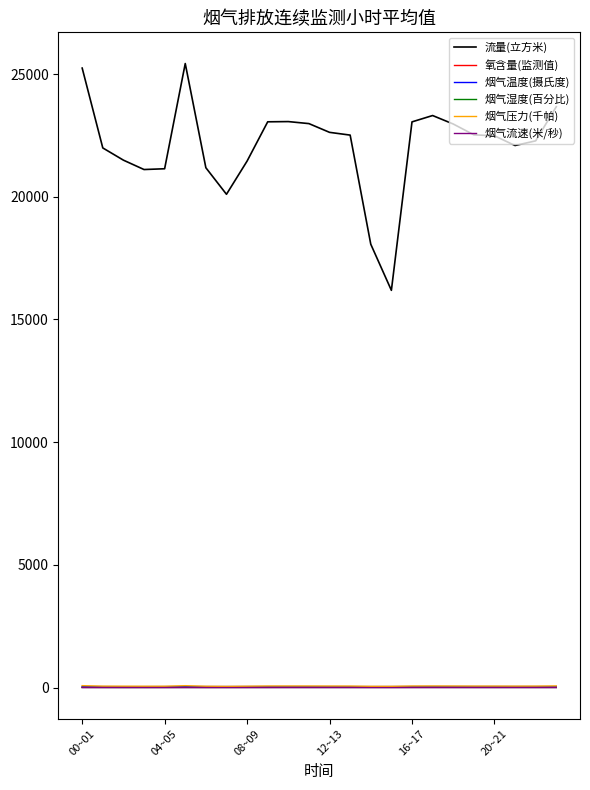

Which series has the largest total across all categories?

流量(立方米)